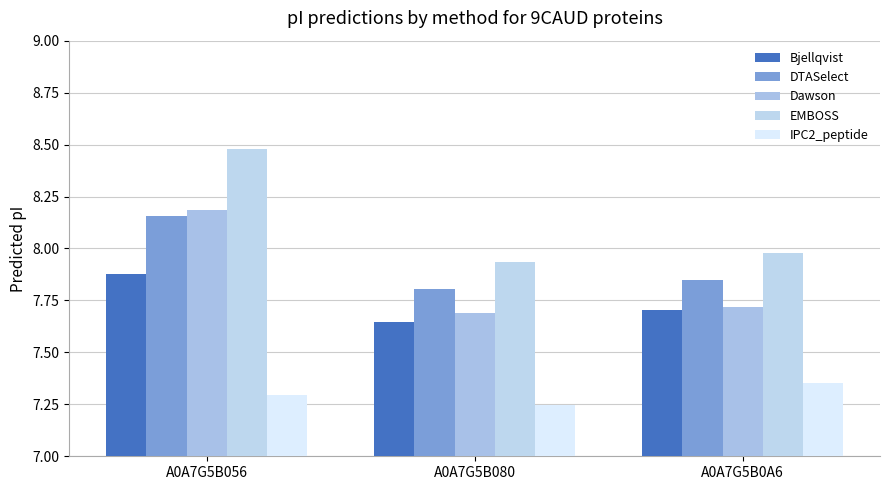

The EMBOSS series shows 12.8 at A0A7G5B080. True or false?

False